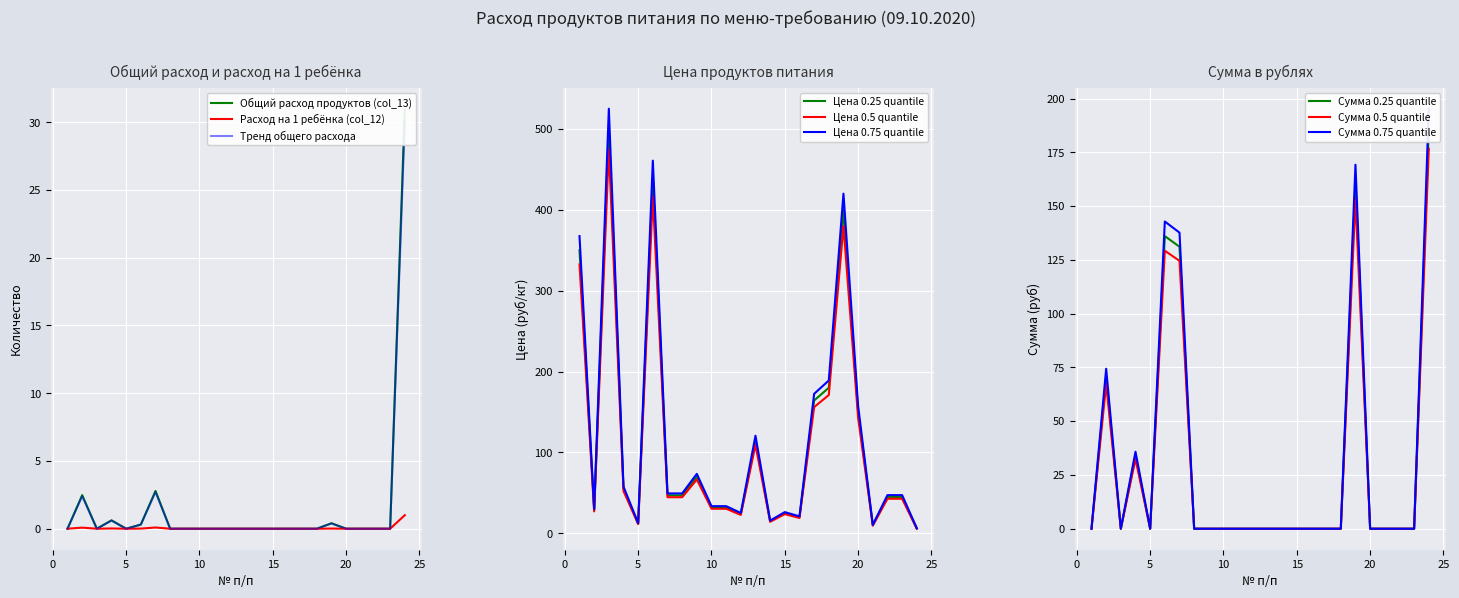

True or false: Расход на 1 ребёнка (col_12) and Сумма в руб (col_15) intersect in this chart.

False